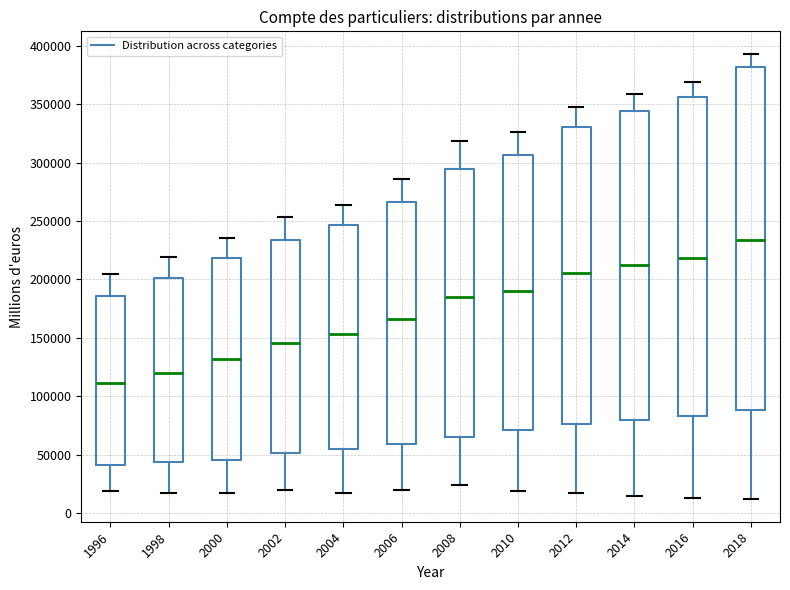

Reading left to right, read every box against the y-axis: the position of its median line, the range the box covers, and the ends of its whiskers. The values are not printed on the chart, so give them approximately, as read against the axis.

1996: median 110000, box 40000 to 185000, whiskers 20000 to 205000
1998: median 120000, box 45000 to 200000, whiskers 15000 to 220000
2000: median 130000, box 45000 to 220000, whiskers 15000 to 235000
2002: median 145000, box 50000 to 235000, whiskers 20000 to 255000
2004: median 155000, box 55000 to 245000, whiskers 15000 to 265000
2006: median 165000, box 60000 to 265000, whiskers 20000 to 285000
2008: median 185000, box 65000 to 295000, whiskers 25000 to 320000
2010: median 190000, box 70000 to 305000, whiskers 20000 to 325000
2012: median 205000, box 75000 to 330000, whiskers 15000 to 350000
2014: median 210000, box 80000 to 345000, whiskers 15000 to 360000
2016: median 220000, box 85000 to 355000, whiskers 15000 to 370000
2018: median 235000, box 90000 to 380000, whiskers 10000 to 395000